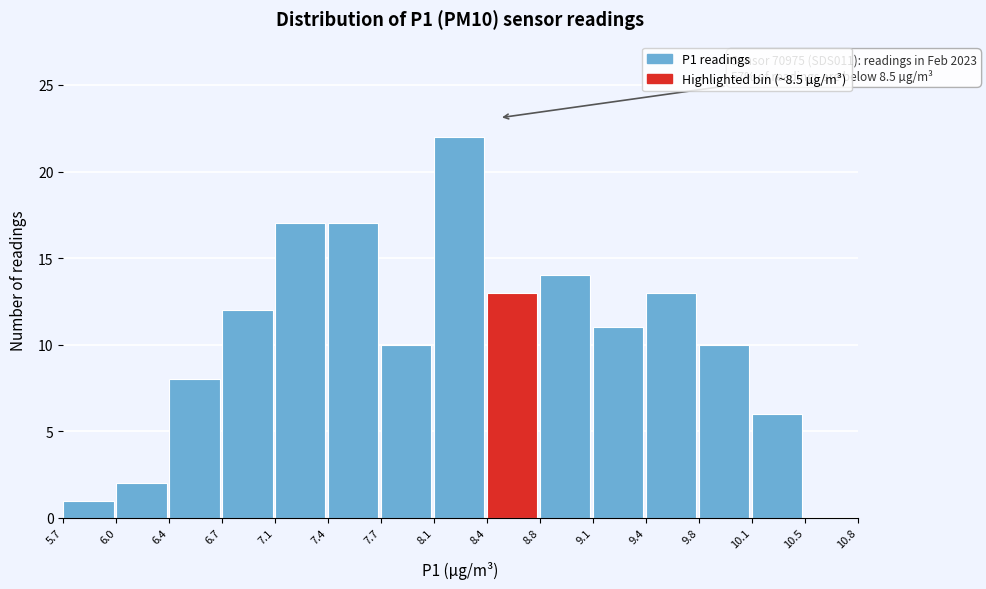

Over which range of the x-axis is the bar tallest?

8.1 to 8.4